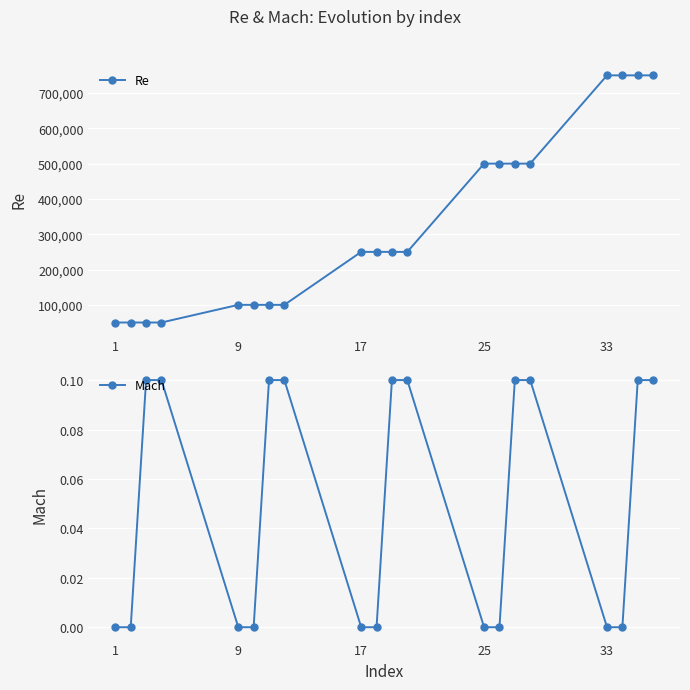

Which category has the lowest value in the Mach series?

1